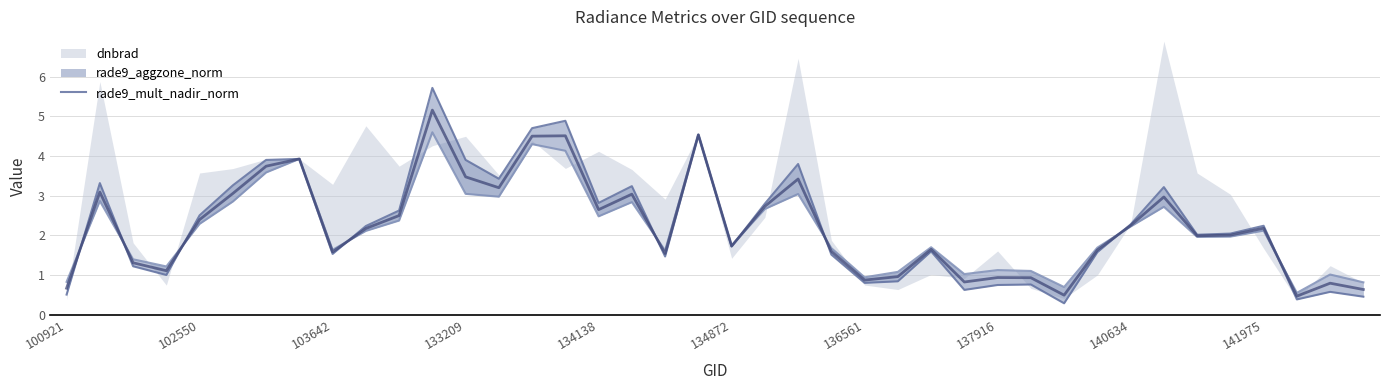

What is the minimum value shown in the chart?

0.3